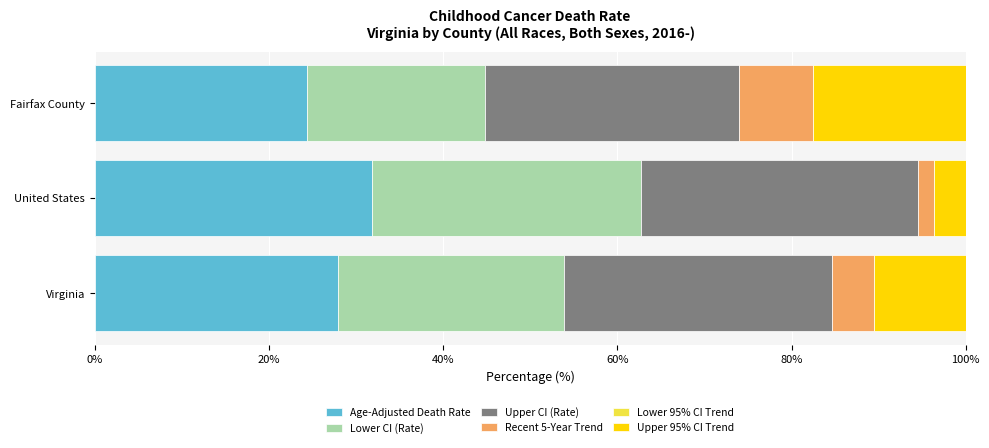

The value of Age-Adjusted Death Rate at Fairfax County is 24.4. True or false?

True